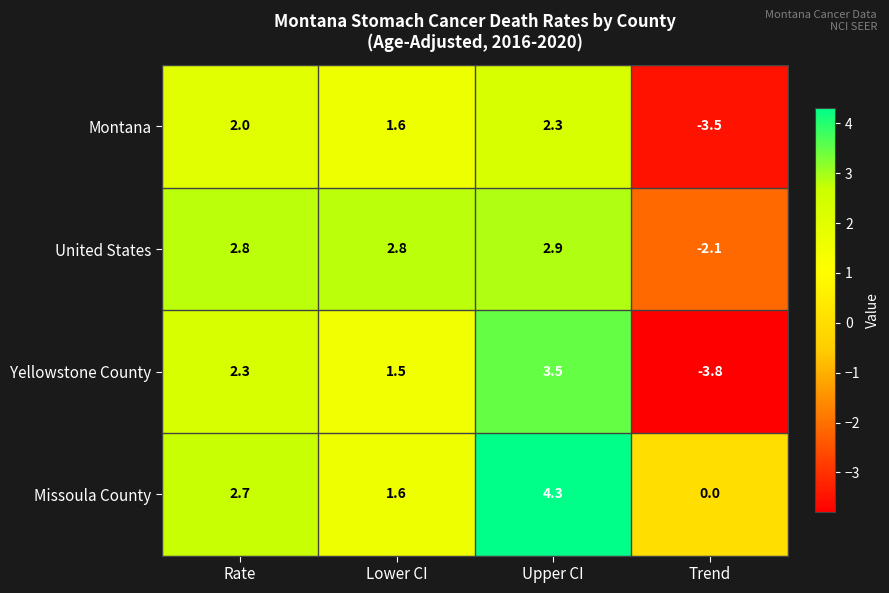

What is the average value of the Montana series?

0.6